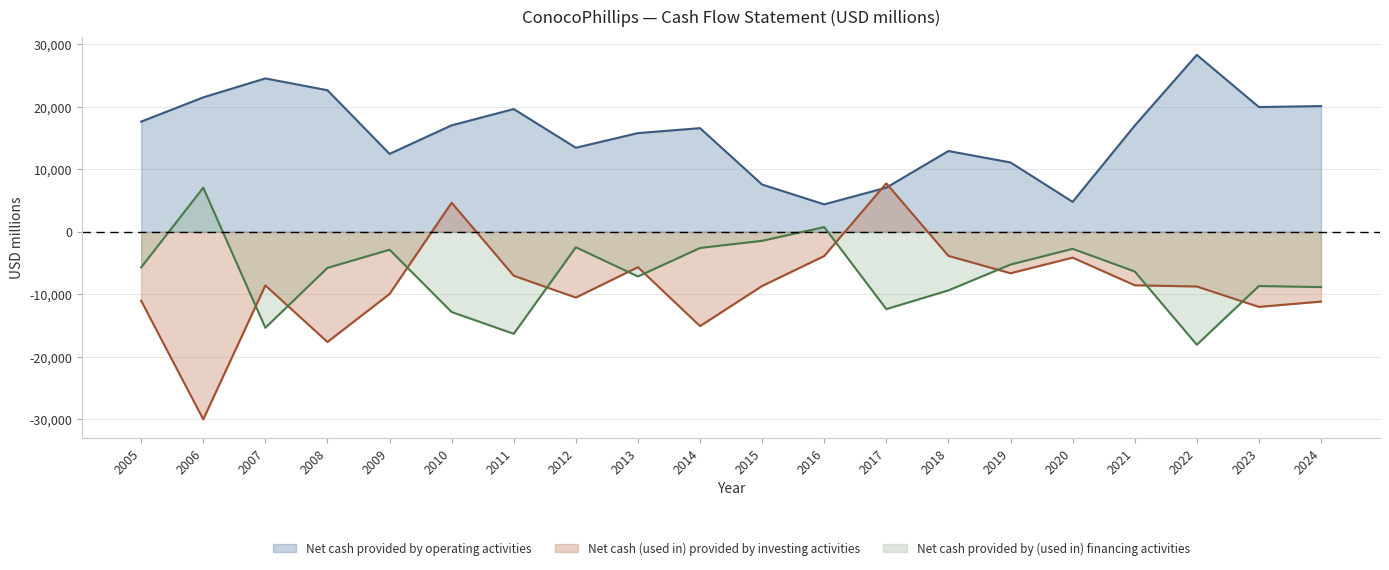

How many intersections are there between Net cash provided by (used in) financing activities and Net cash (used in) provided by investing activities?

10